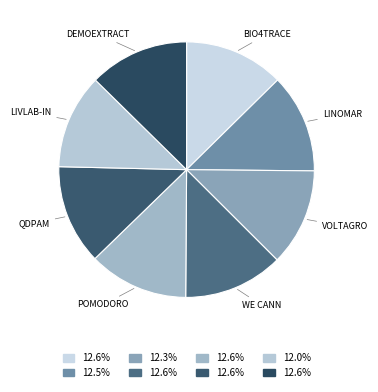

Do VOLTAGRO and QDPAM together represent more than half of the pie?

No